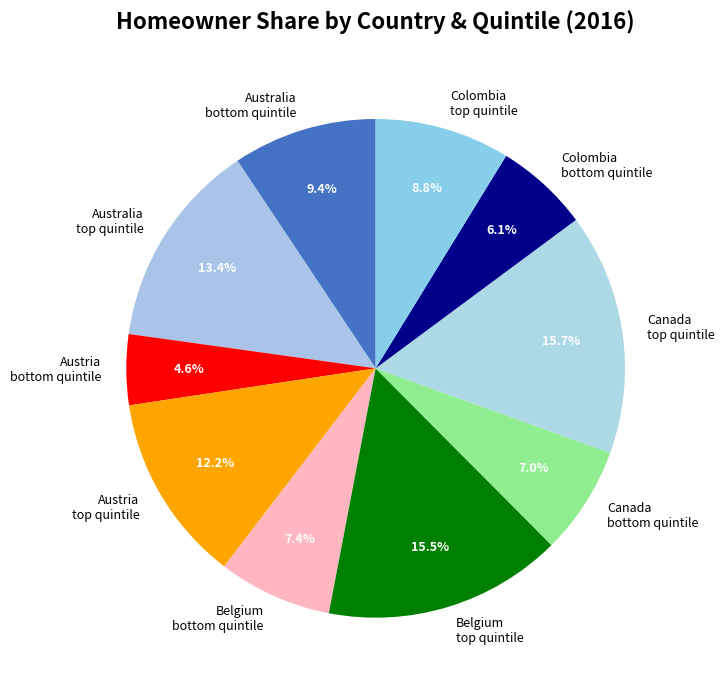

To the nearest percent, what is the difference between the largest and smallest slice percentages?

11%